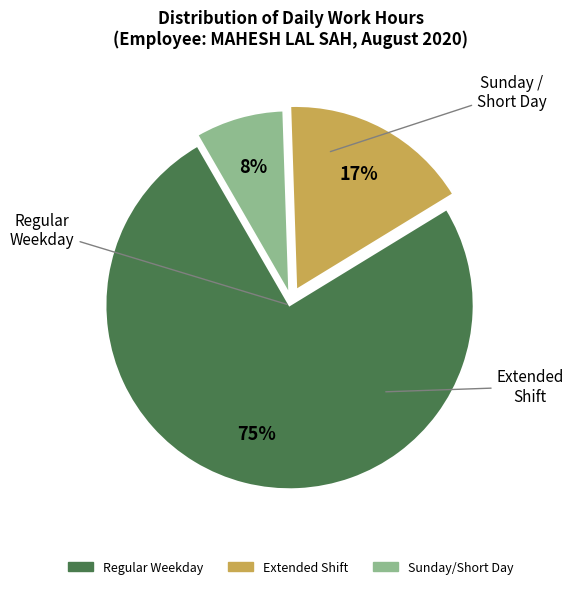

Is there a majority slice in this chart?

Yes